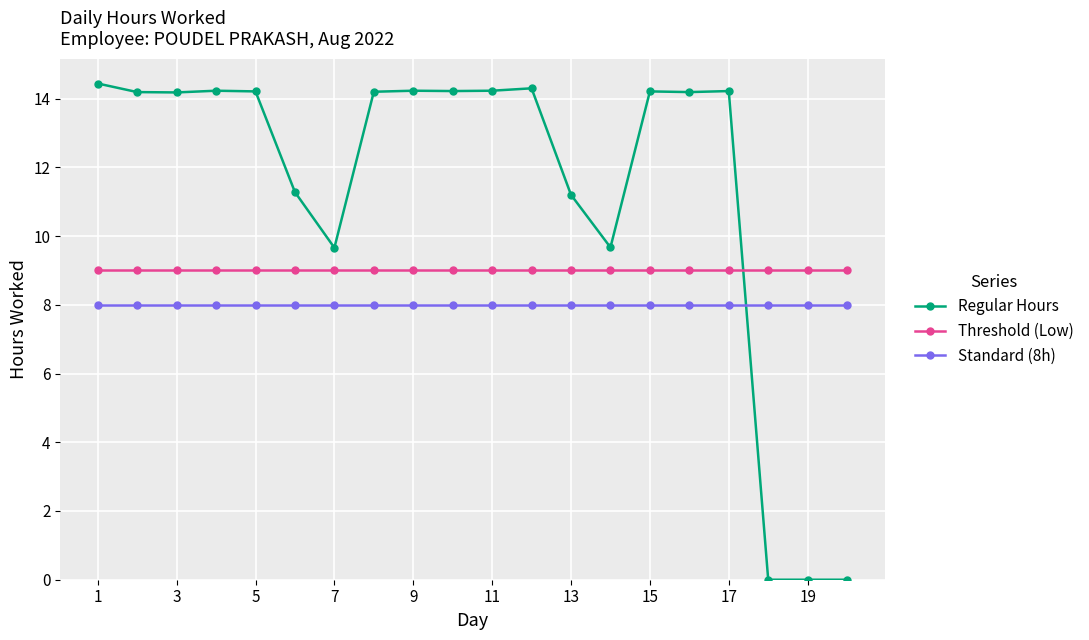

What is the minimum value for Standard (8h)?

8.0